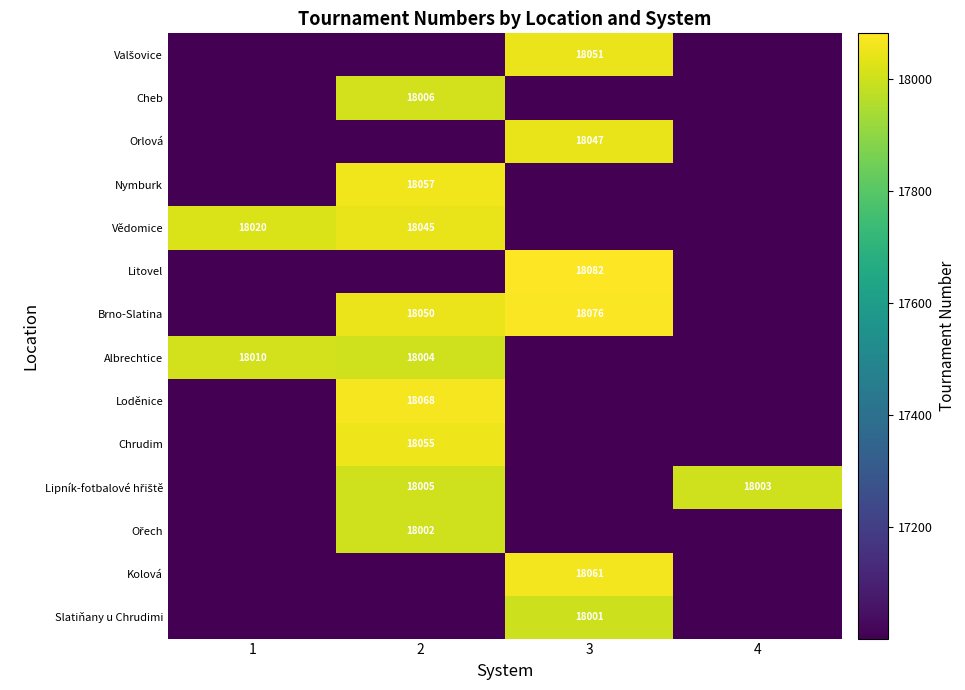

Is it true that Brno-Slatina equals 28603 at 3?

False